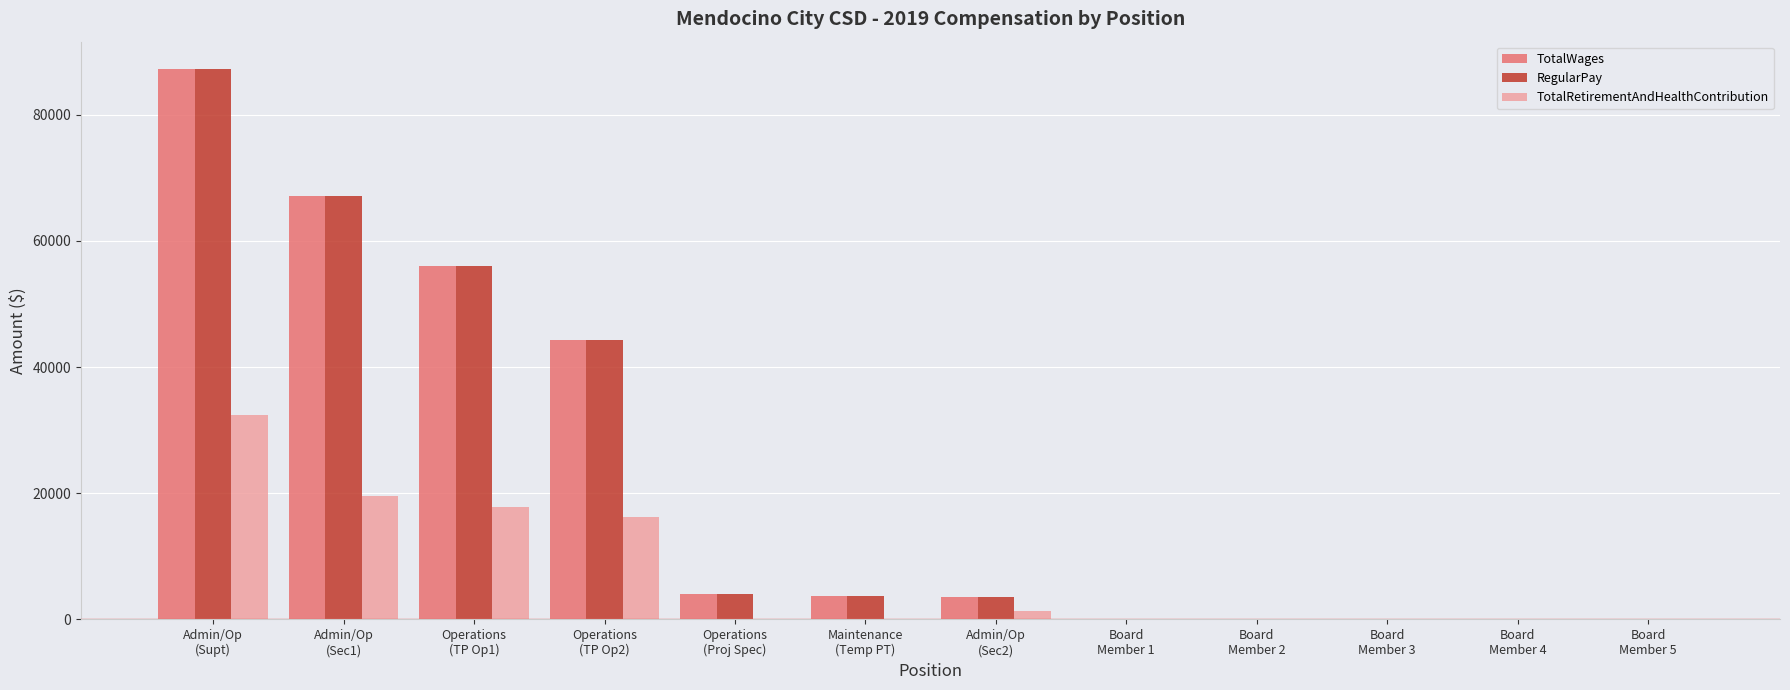

What is the greatest value displayed?

87244